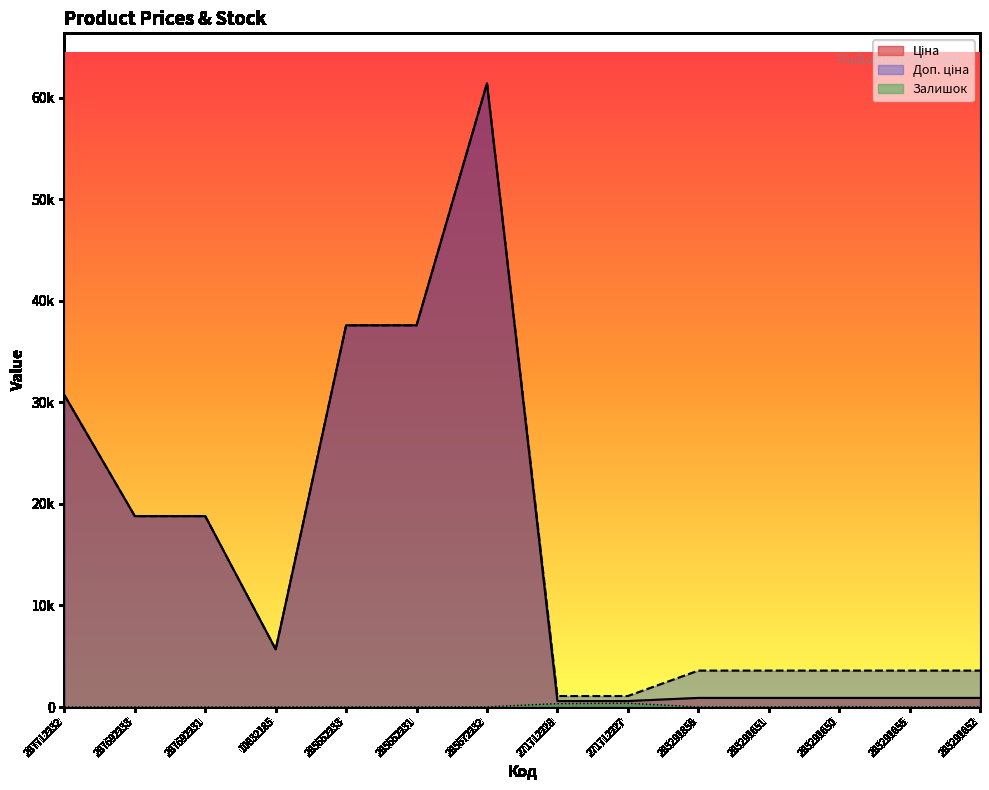

At which category does the chart reach its peak across all series?

285672232